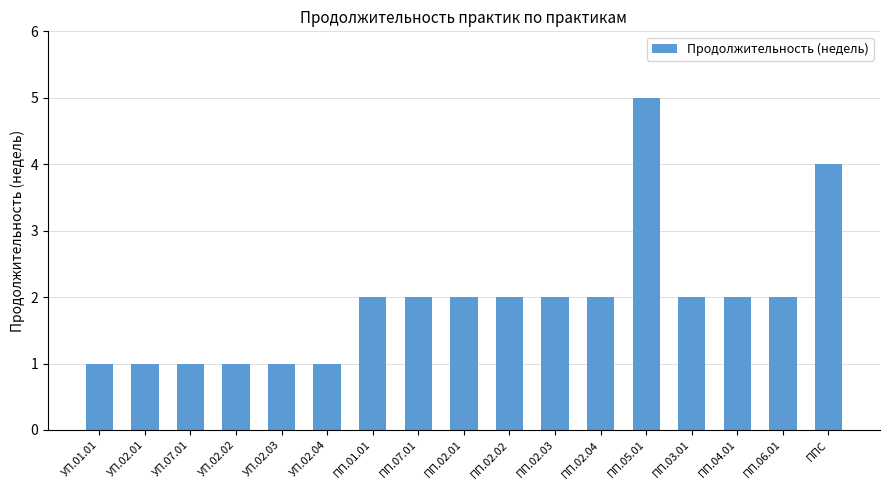

What is the sum of the values at УП.02.03 and УП.02.04?

2